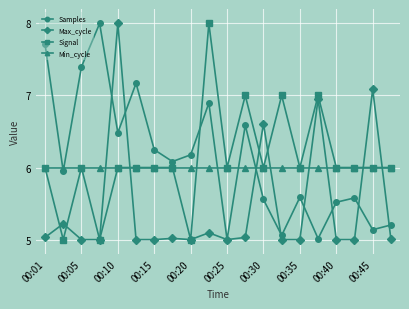

Which series ends up on top after the final intersection of Min_cycle and Max_cycle?

Min_cycle